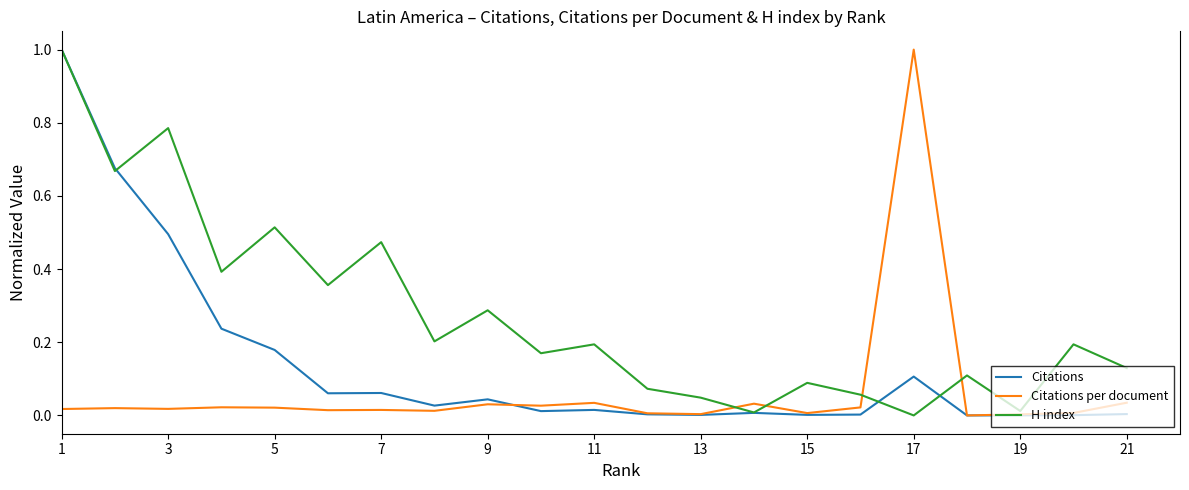

Rank the series by their average value, from lowest to highest.

Citations per document, Citations, H index